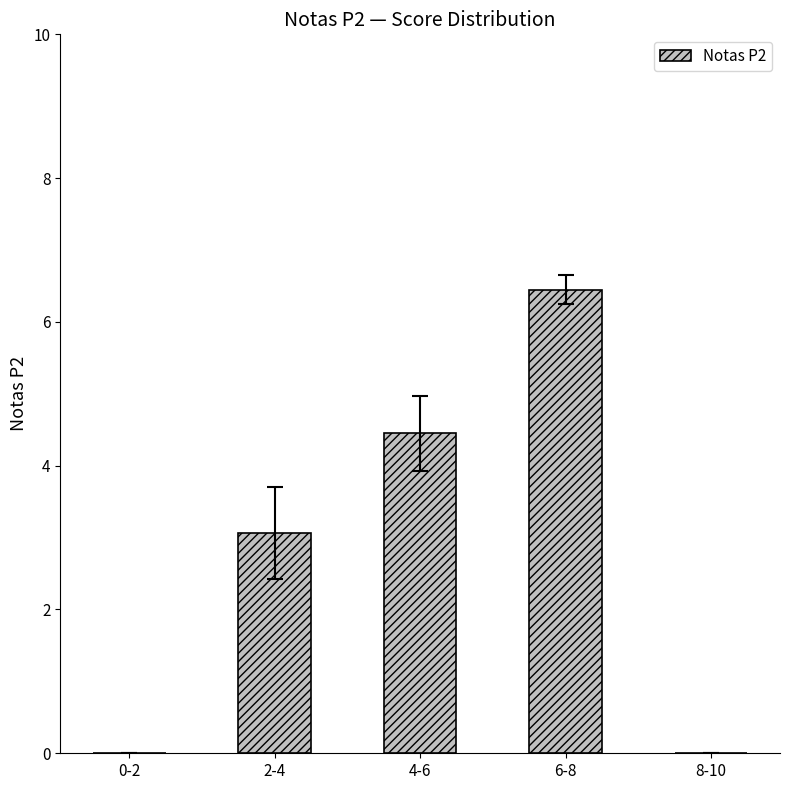

Is it true that the value at 6-8 is 6.5?

True